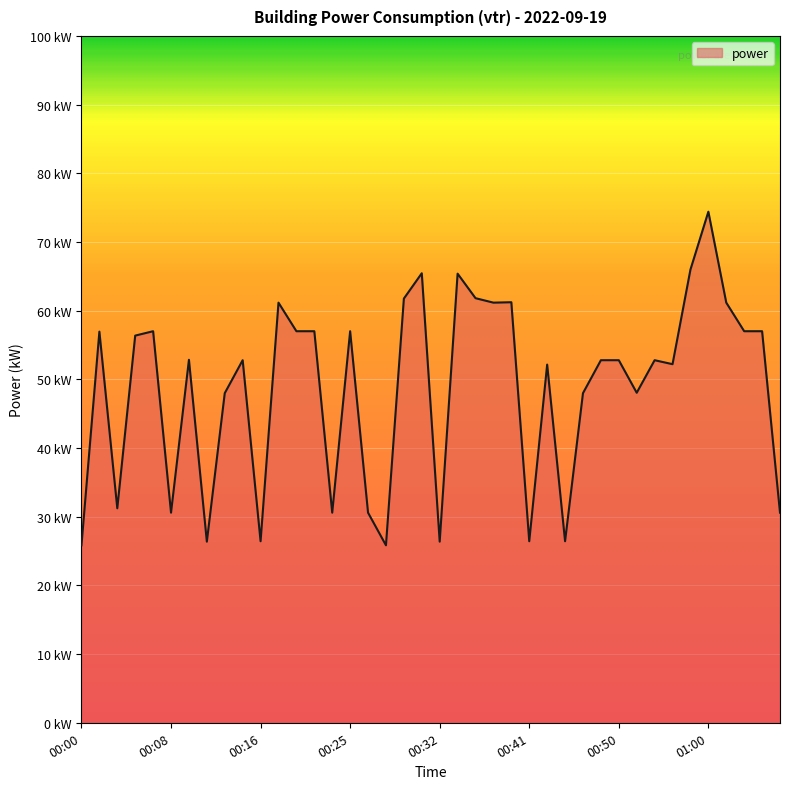

Does the chart have visible grid lines?

No